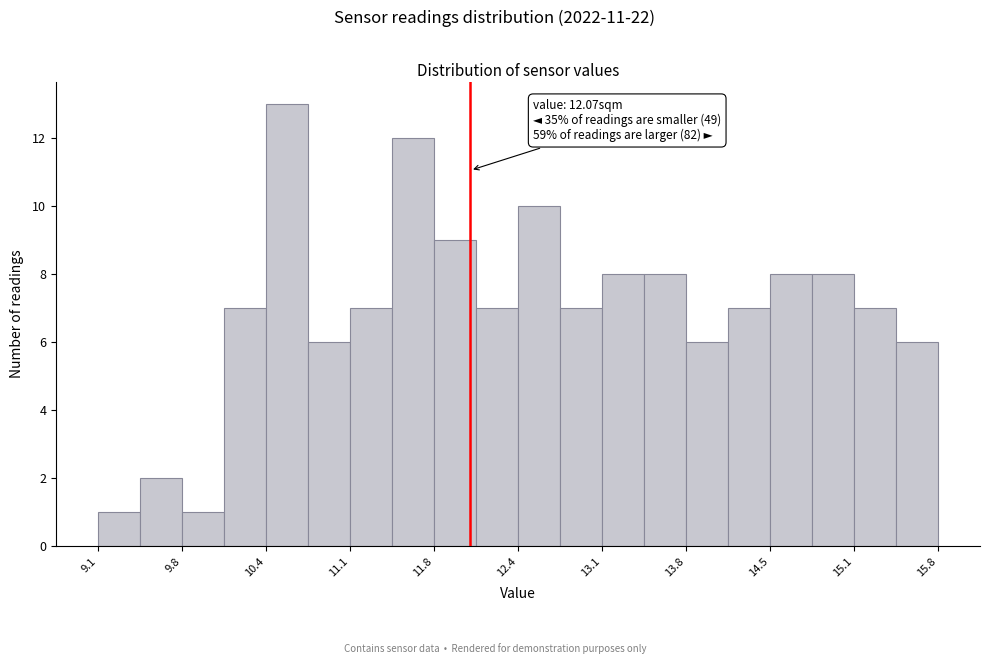

Read against the x-axis, roughly where is the centre of the tallest bar?

10.6